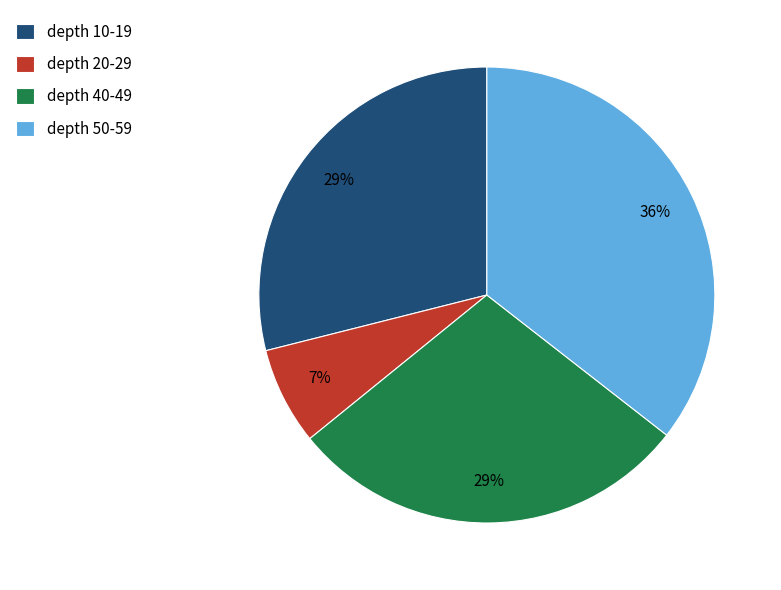

What percentage is the depth 40-49 slice, to the nearest percent?

29%